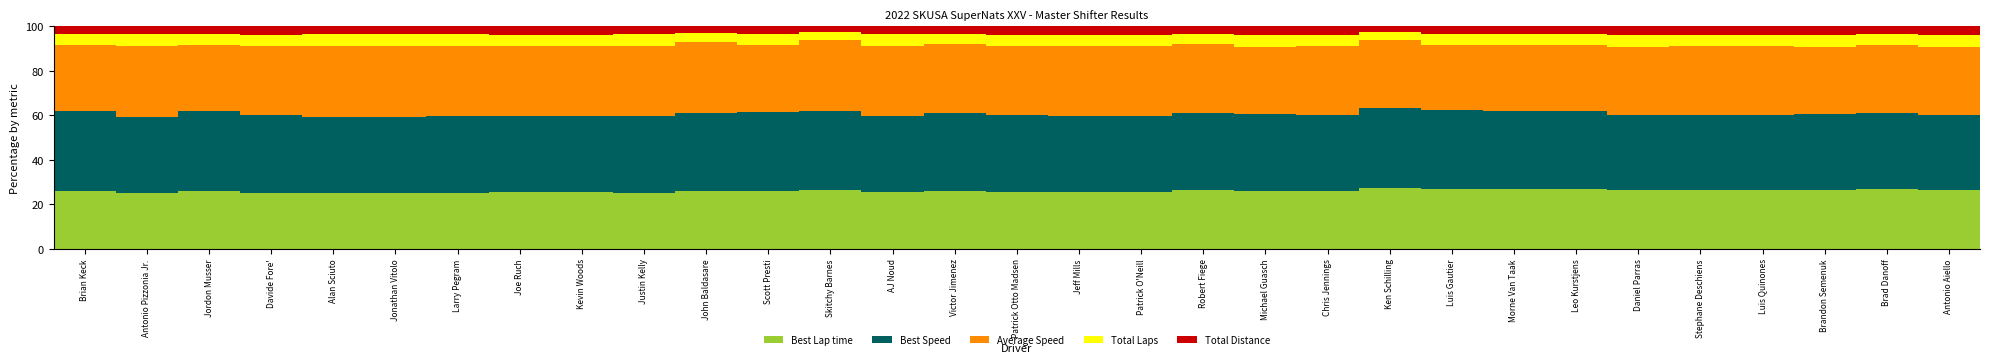

What is the lowest value of the Best Lap time series?

24.8